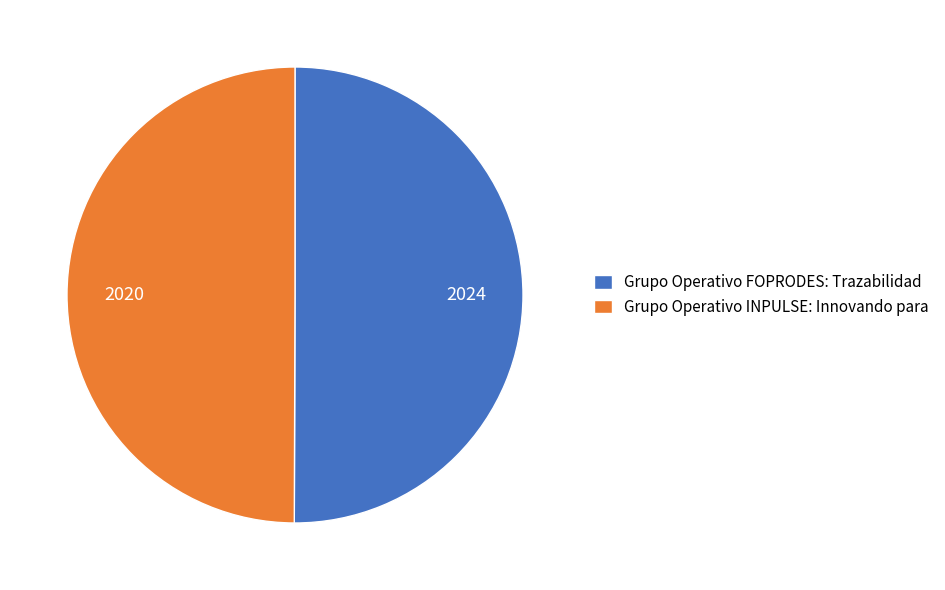

Combined, do Grupo Operativo FOPRODES: Trazabilidad and Grupo Operativo INPULSE: Innovando para account for over 50%?

Yes